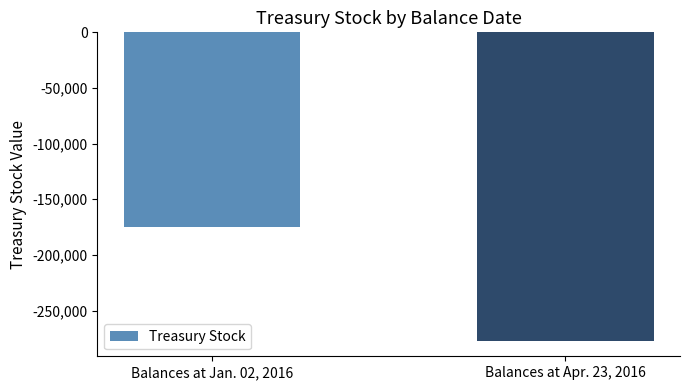

What is the average value?

-225927